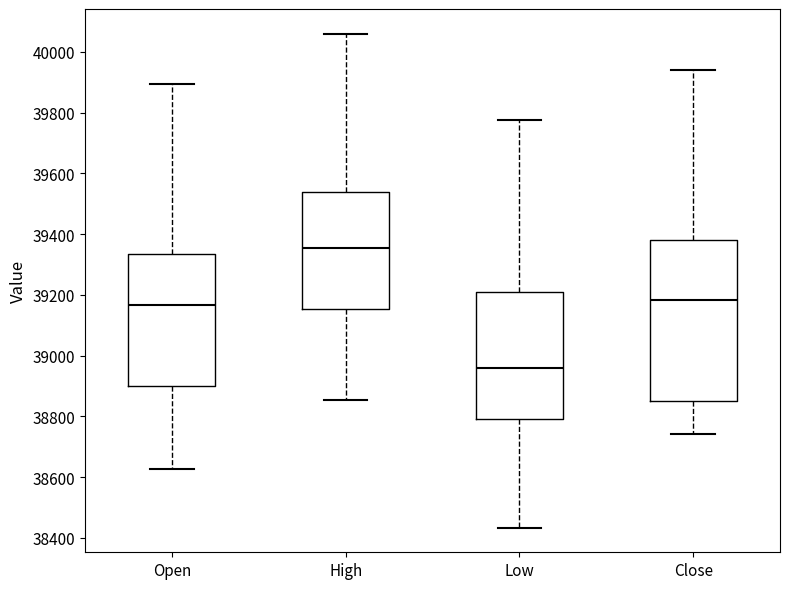

Which box is the tallest, from its lower edge to its upper edge?

Close